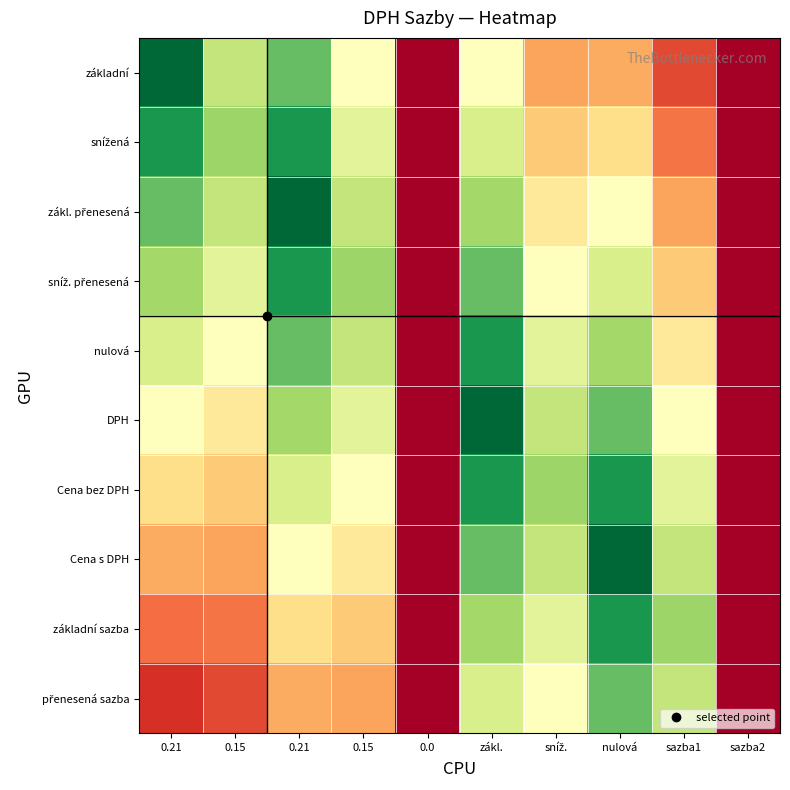

At which category is the sum across all series the highest?

zákl.